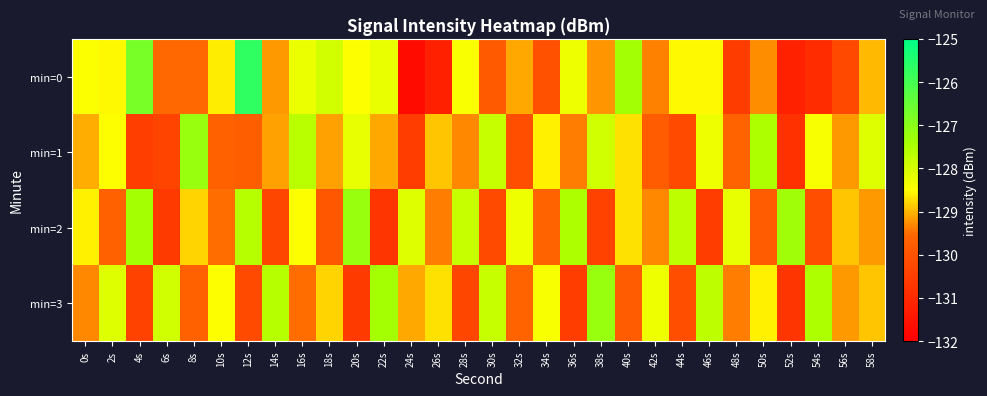

Which series changed the most between 10s and 16s?

min=1